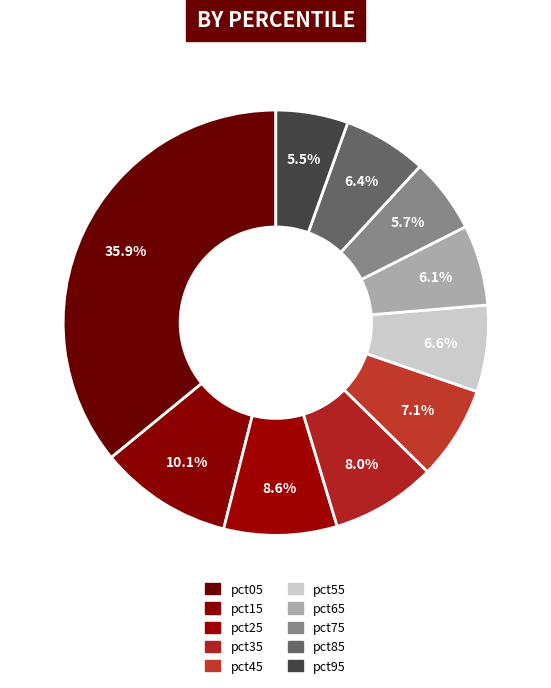

What percentage is the pct45 slice, to the nearest percent?

7%